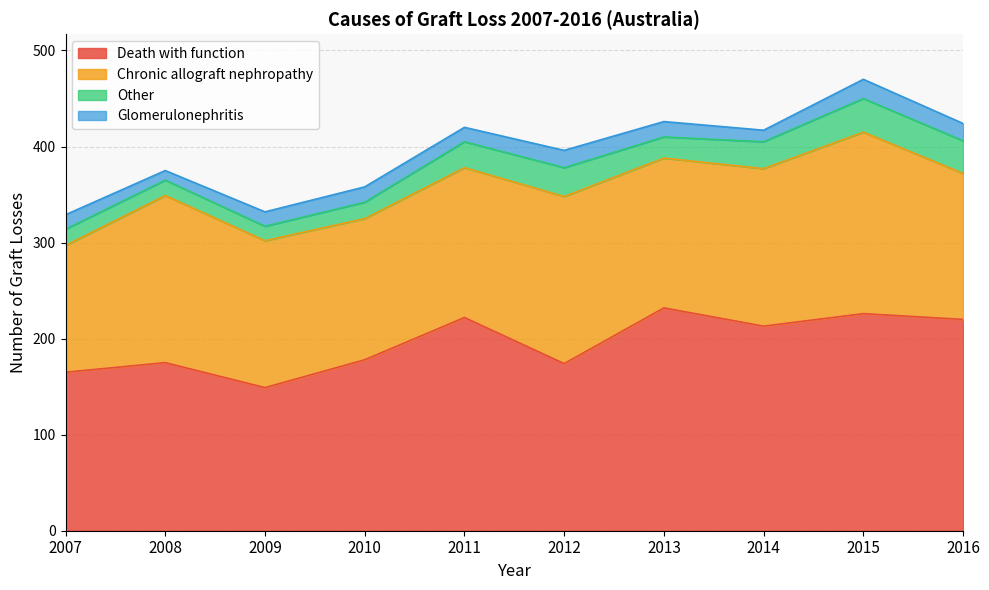

Is the value of Chronic allograft nephropathy at 2015 greater than the value of Glomerulonephritis at 2016?

Yes